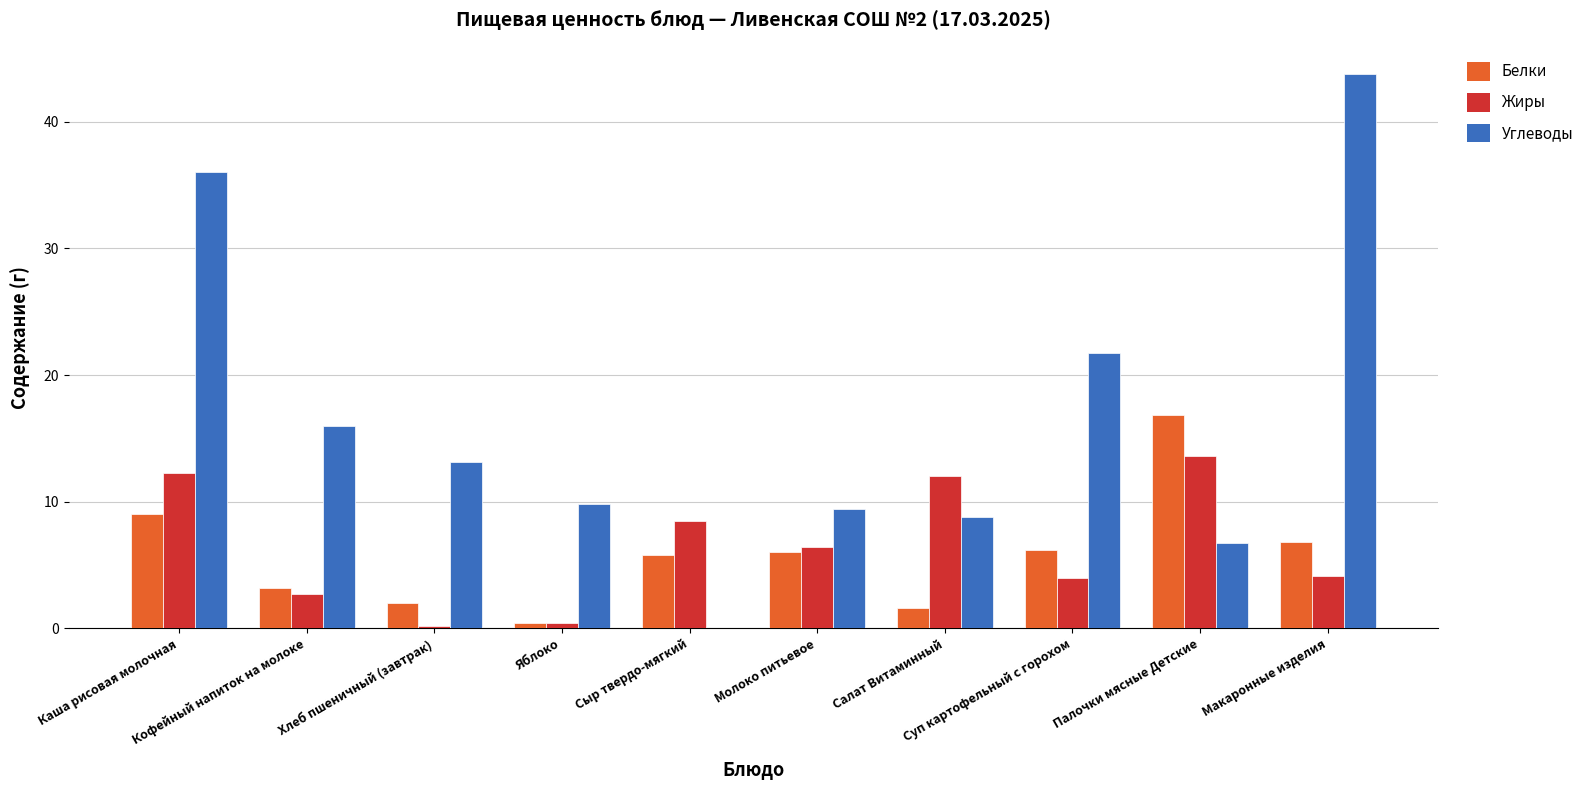

Which series has the largest total across all categories?

Углеводы